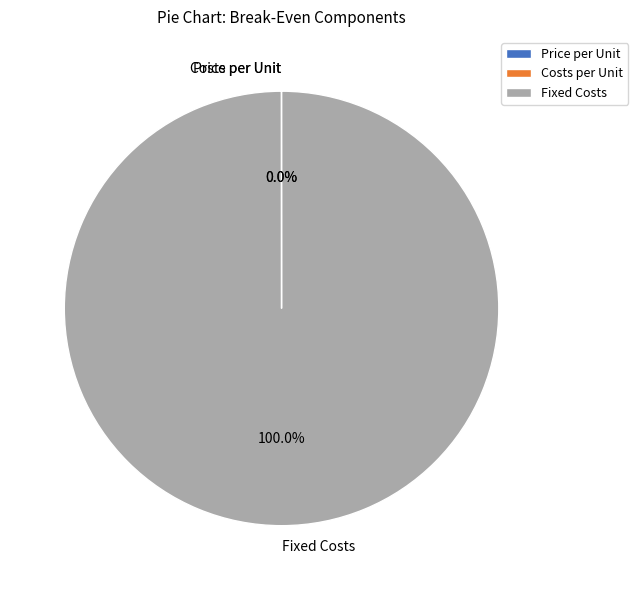

Does any single category account for the majority?

Yes